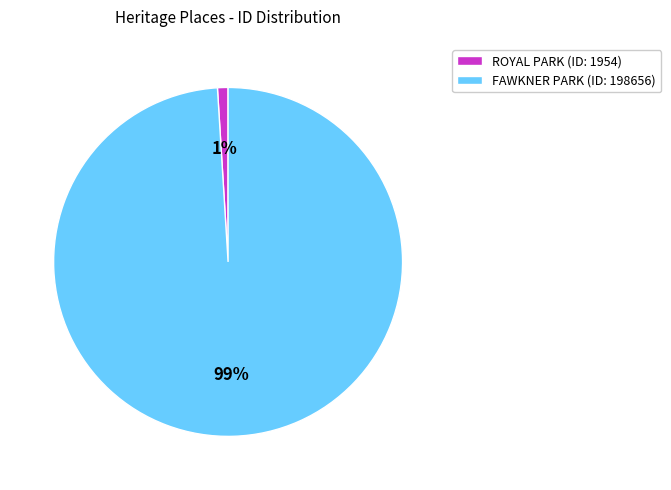

To the nearest percent, what is the difference between the FAWKNER PARK and ROYAL PARK slice percentages?

98%